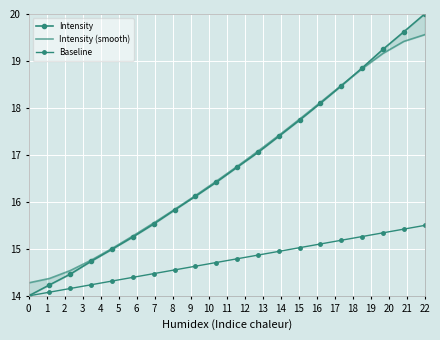

True or false: Intensity and Baseline intersect in this chart.

False